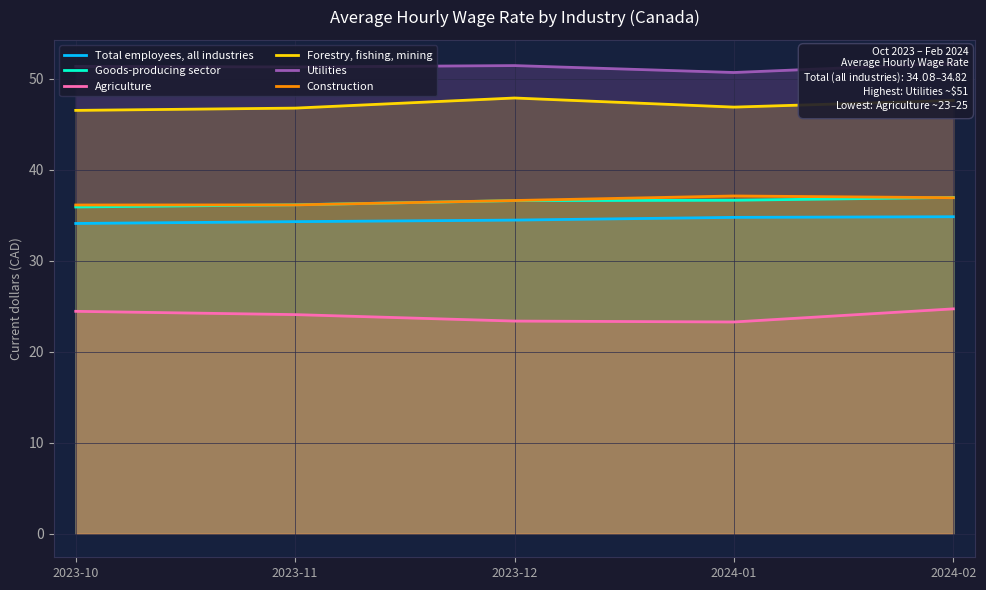

How many lines are shown in the chart?

6